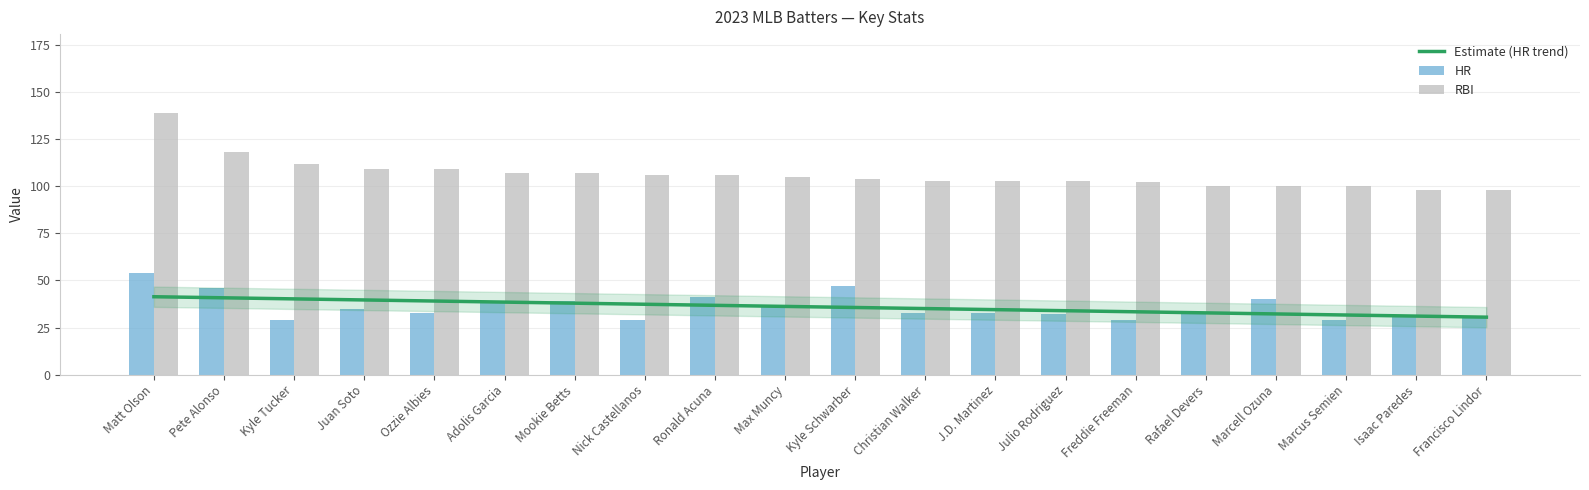

What is the label of the 2nd bar from the right?

Isaac Paredes